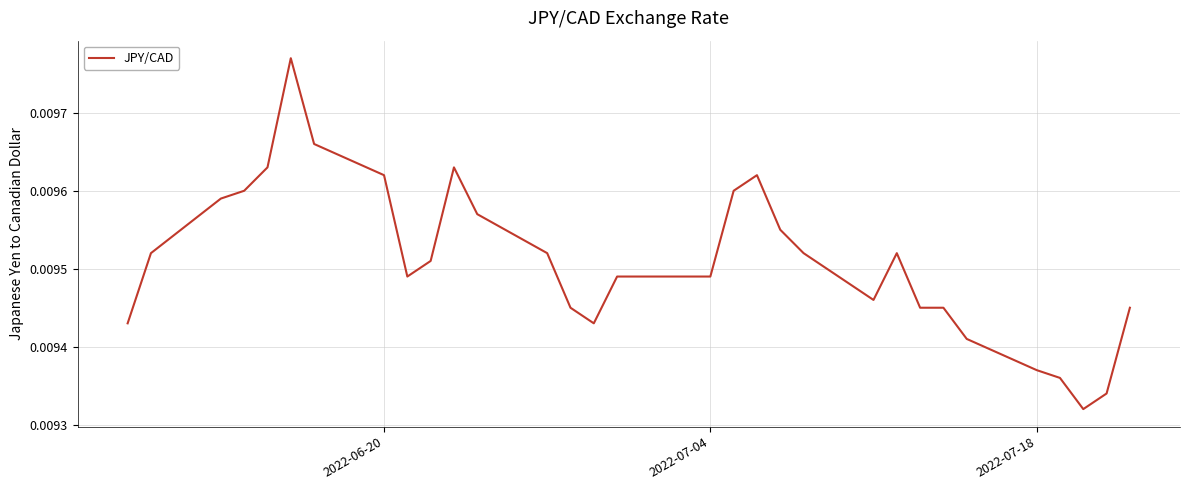

How many lines are shown in the chart?

1